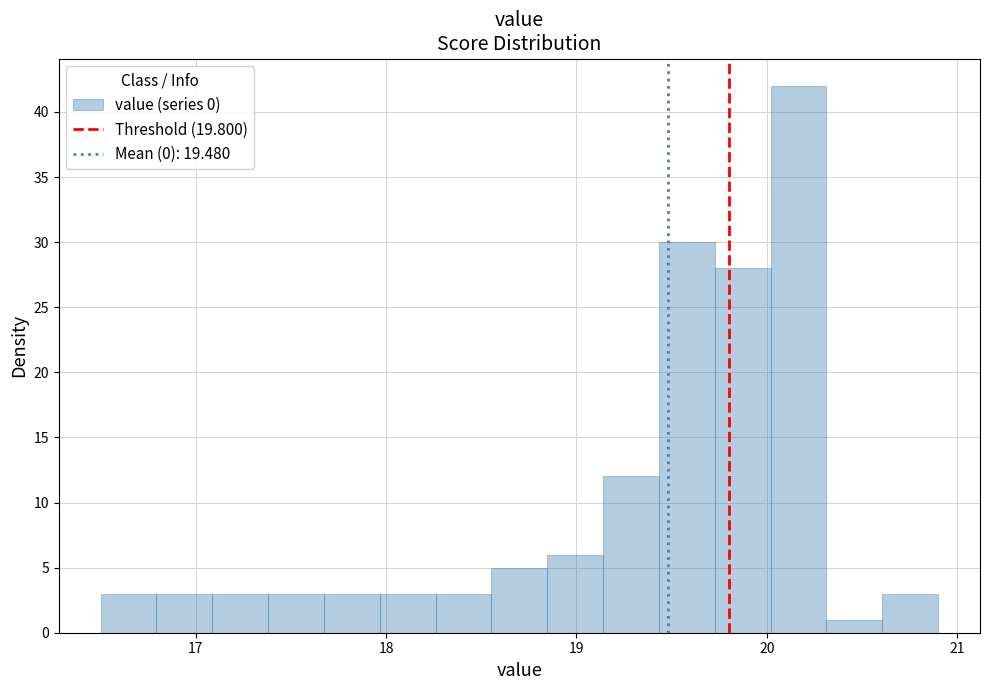

Around what value on the x-axis is the tallest bar? Give the approximate position of its centre, as read against the axis.

20.2